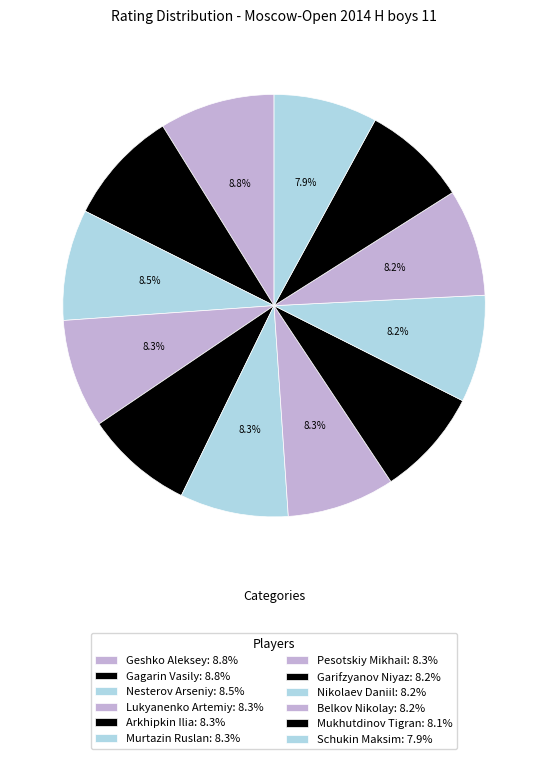

How much of the chart is everything except Gagarin Vasily?

91.2%